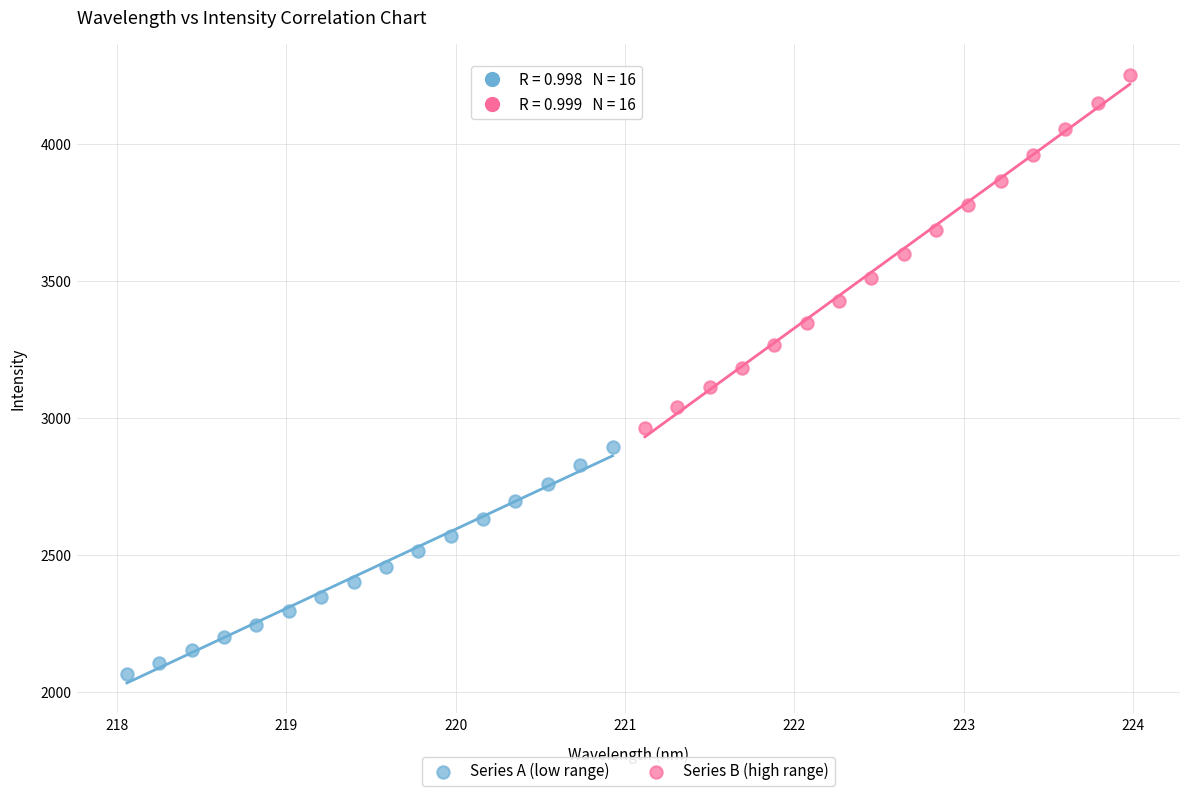

Which series reaches the minimum Y coordinate?

Series A (low range)